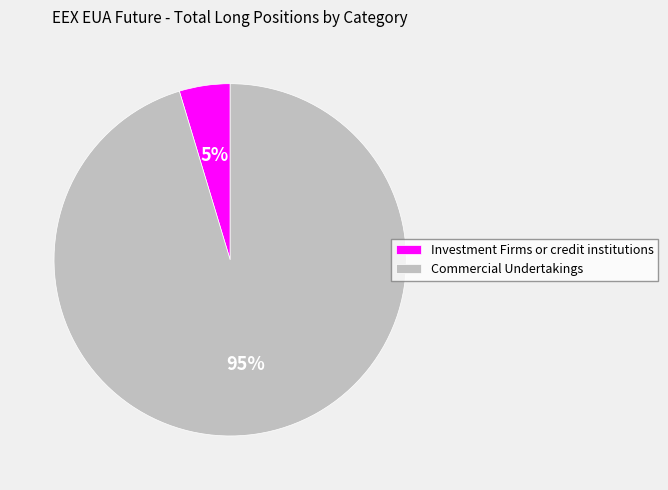

To the nearest percent, what is the average slice percentage?

50%